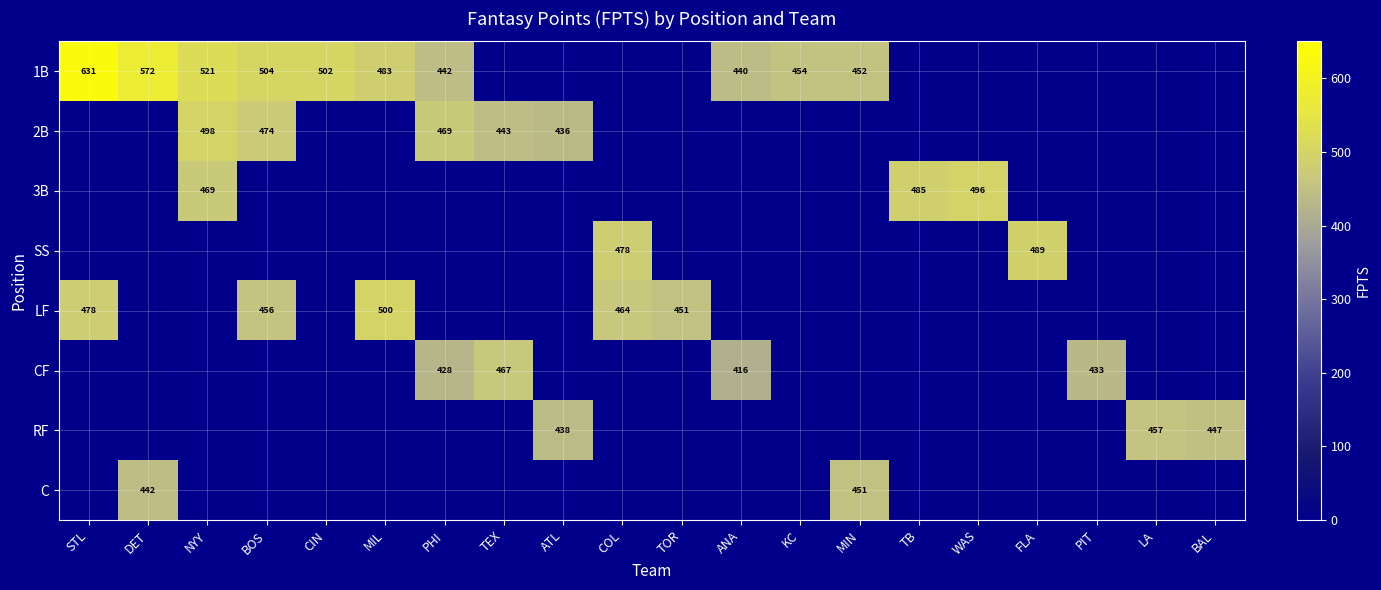

The 2B series shows 273 at NYY. True or false?

False